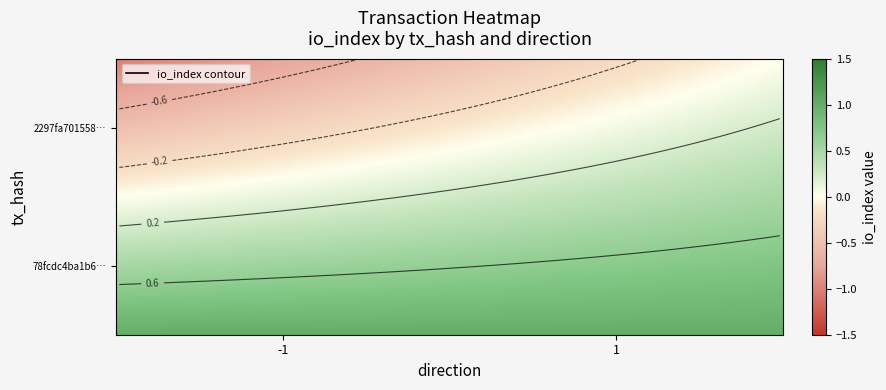

Reading left to right, what are all the values shown in this chart?

2297fa701558431b69e3a06e803b28ee9ebd5ac: -1	0
78fcdc4ba1b6b680470fd1b88aaf260e080f77e: 1	1